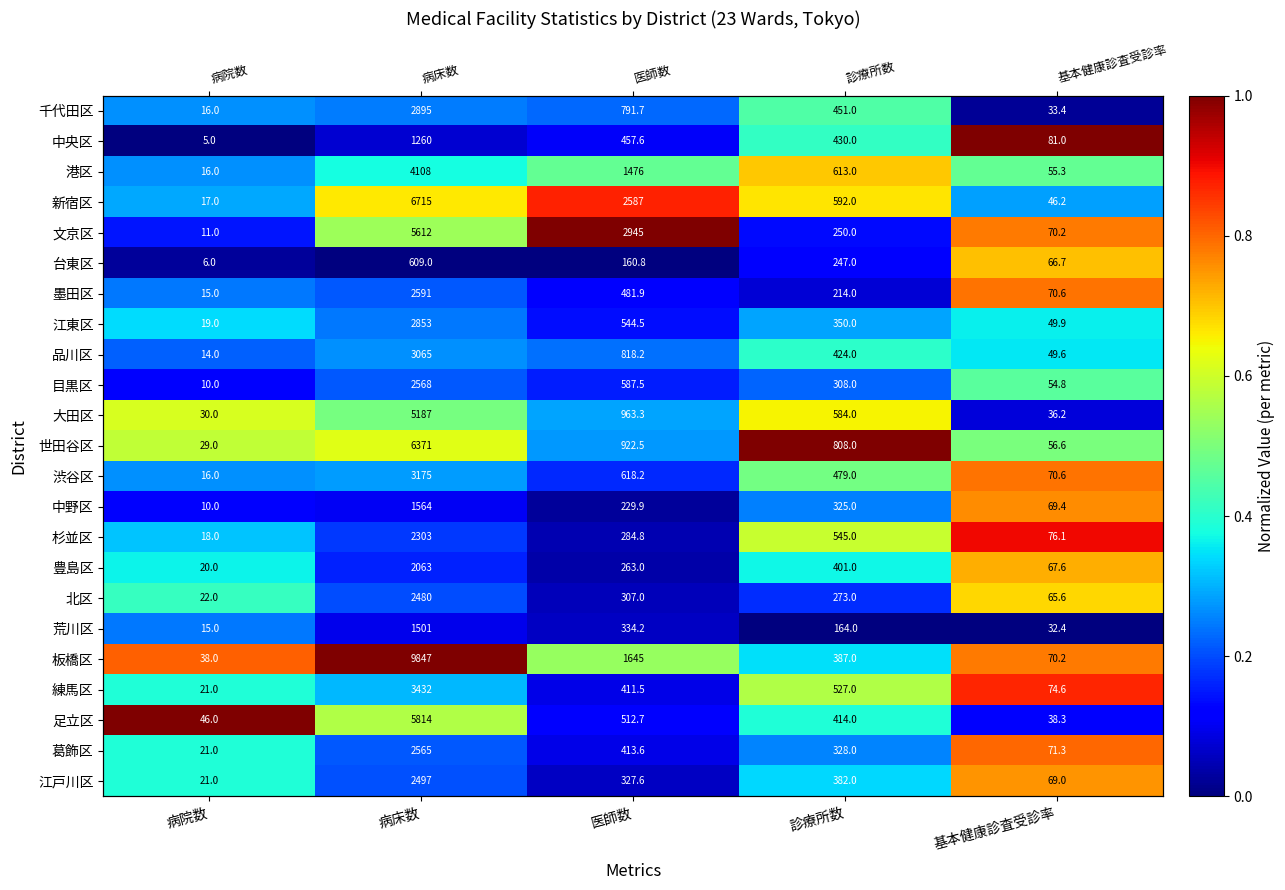

Count the number of data series in this chart.

23